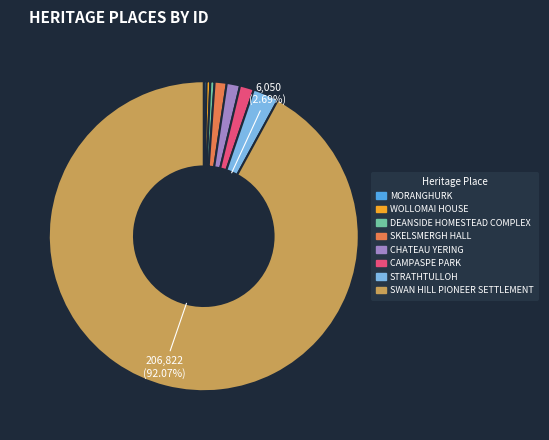

What is the ratio of the value at STRATHTULLOH to the value at SKELSMERGH HALL?

2.1